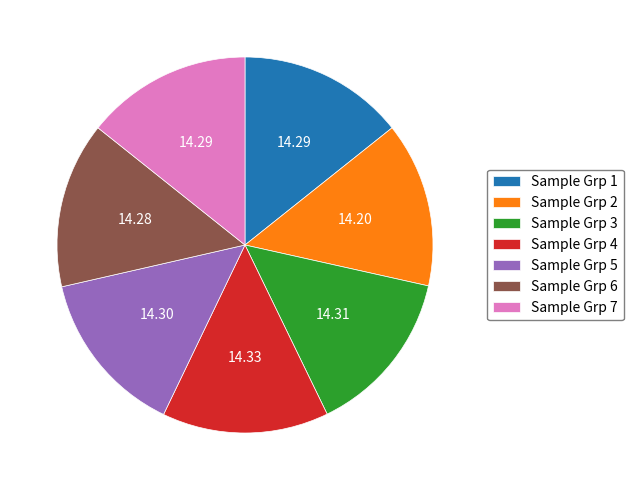

How many segments does this pie chart have?

7